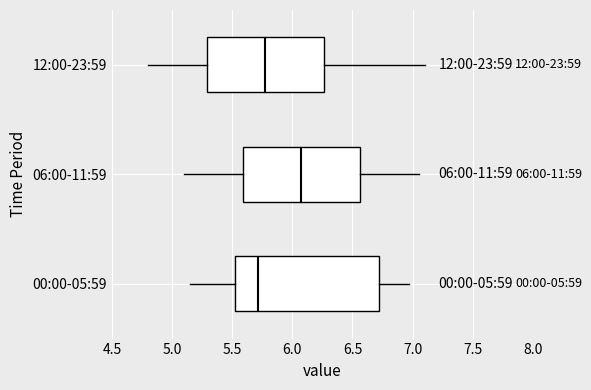

Comparing the boxes themselves (not the whiskers), which one is the widest?

00:00-05:59